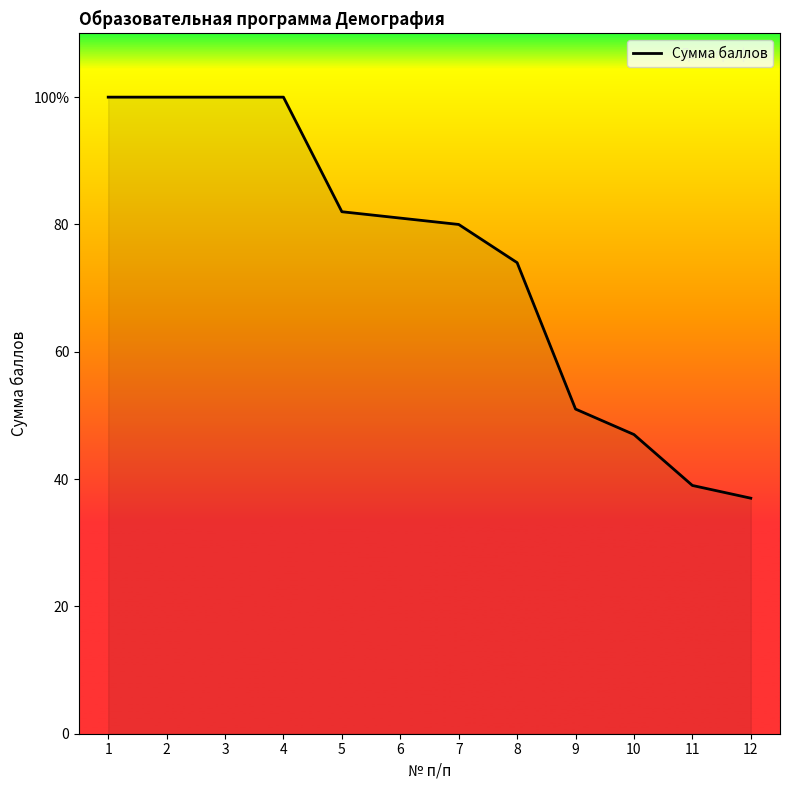

What is the difference between the second highest and minimum values?

63